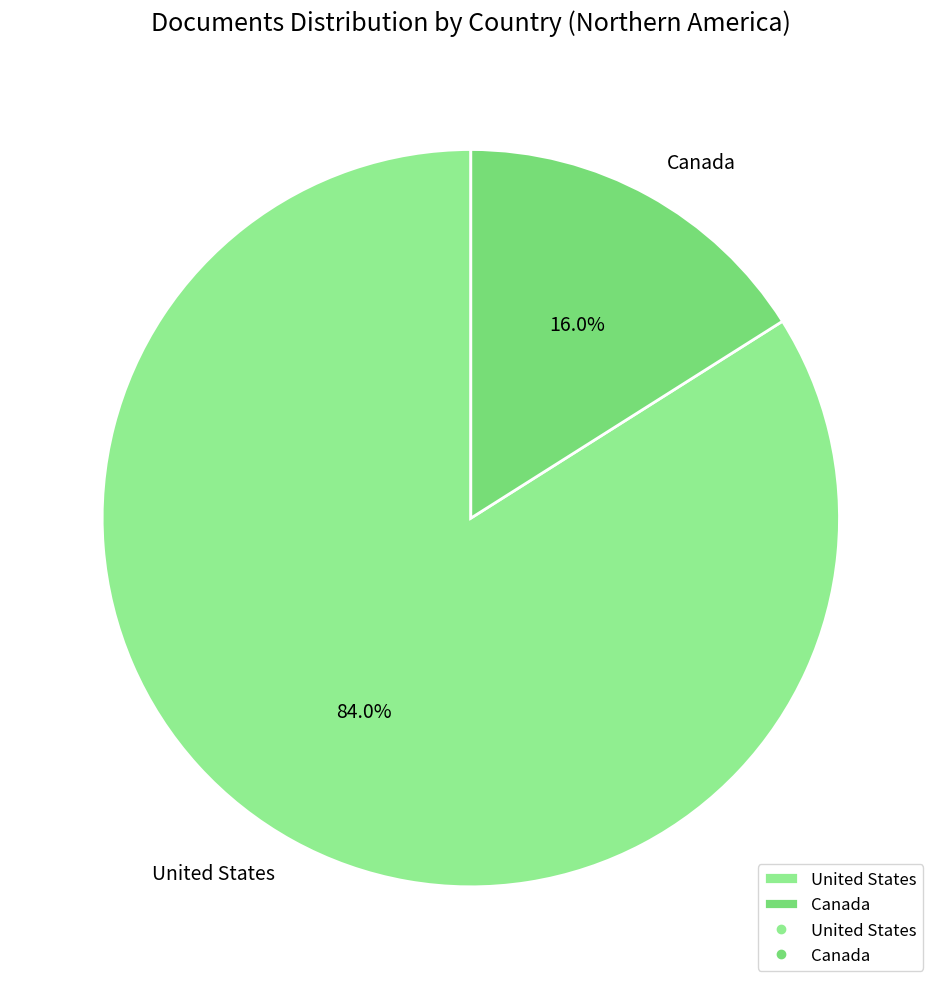

Count the number of slices in the pie.

2